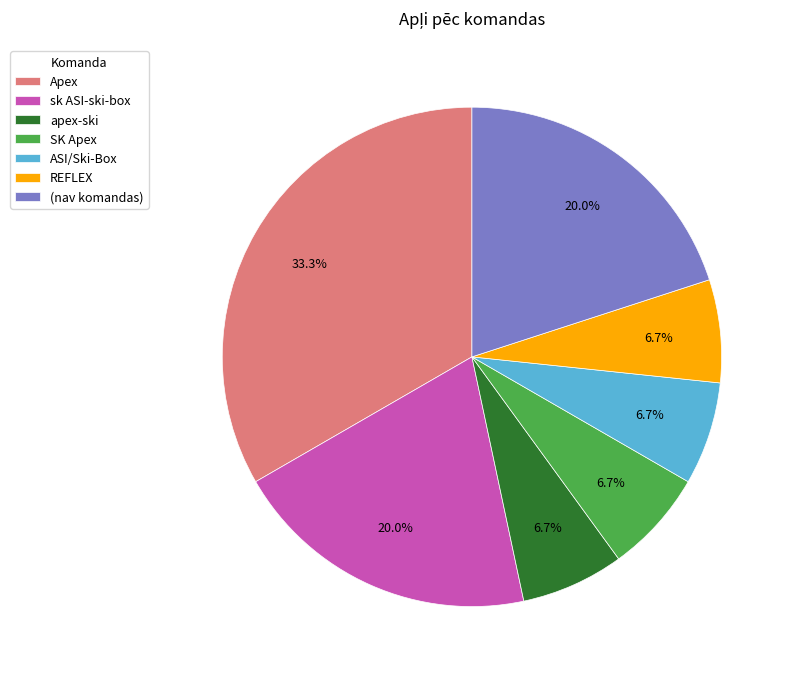

What is the total percentage of apex-ski and Apex?

40.0%